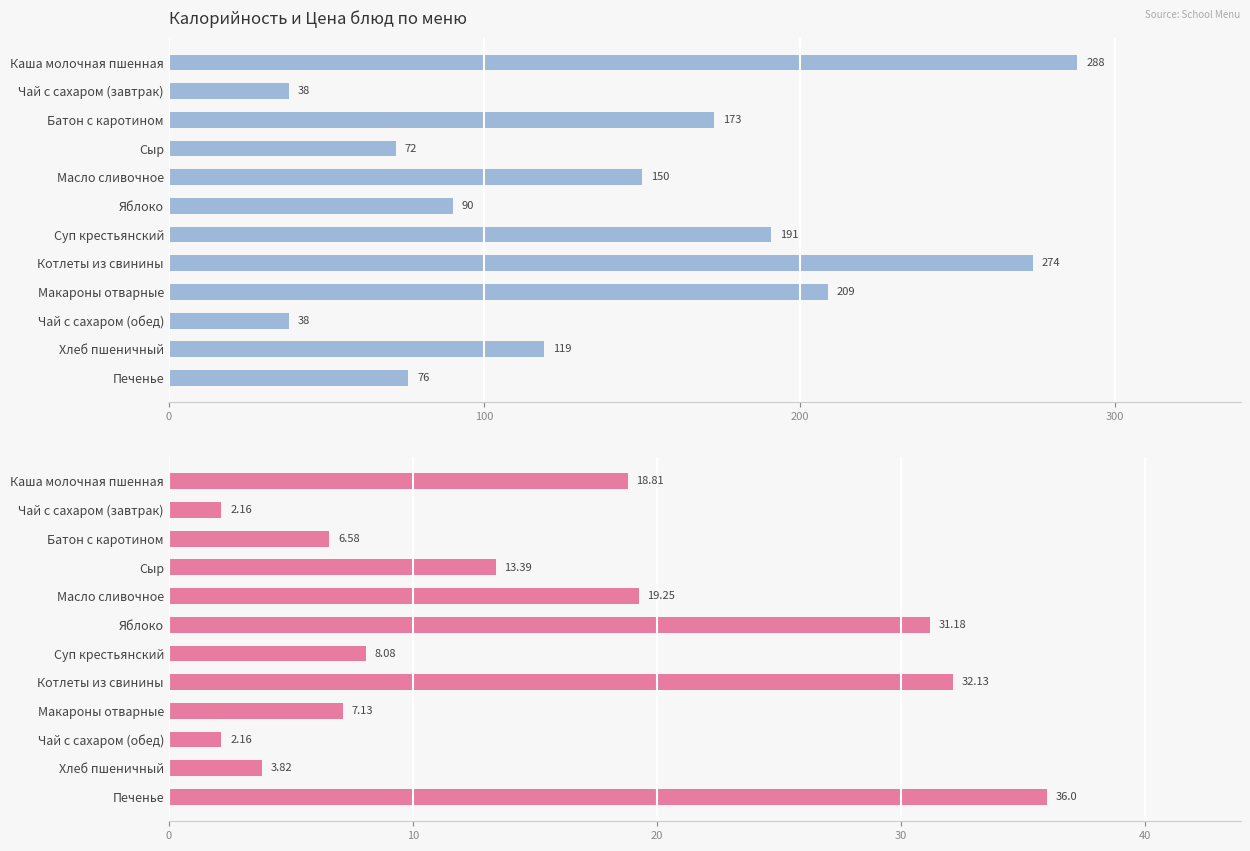

The value of Калорийность at Суп крестьянский is 191.0. True or false?

True